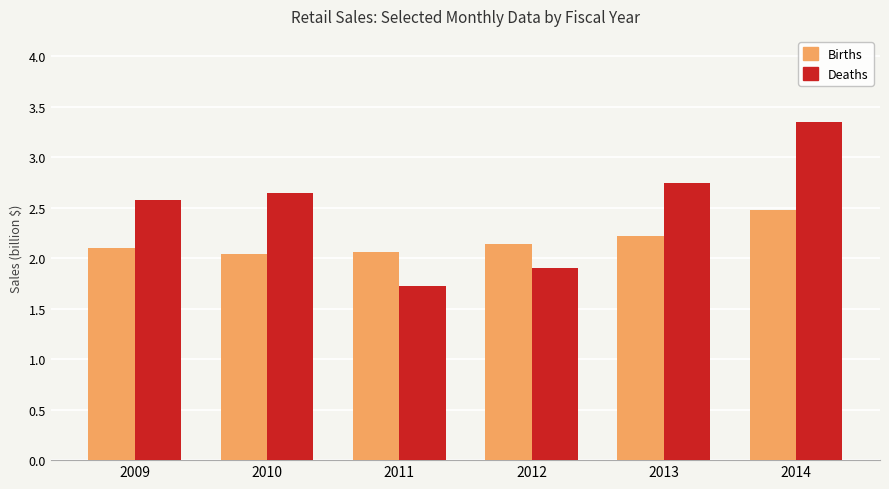

The Deaths series shows 0.9 at 2010. True or false?

False